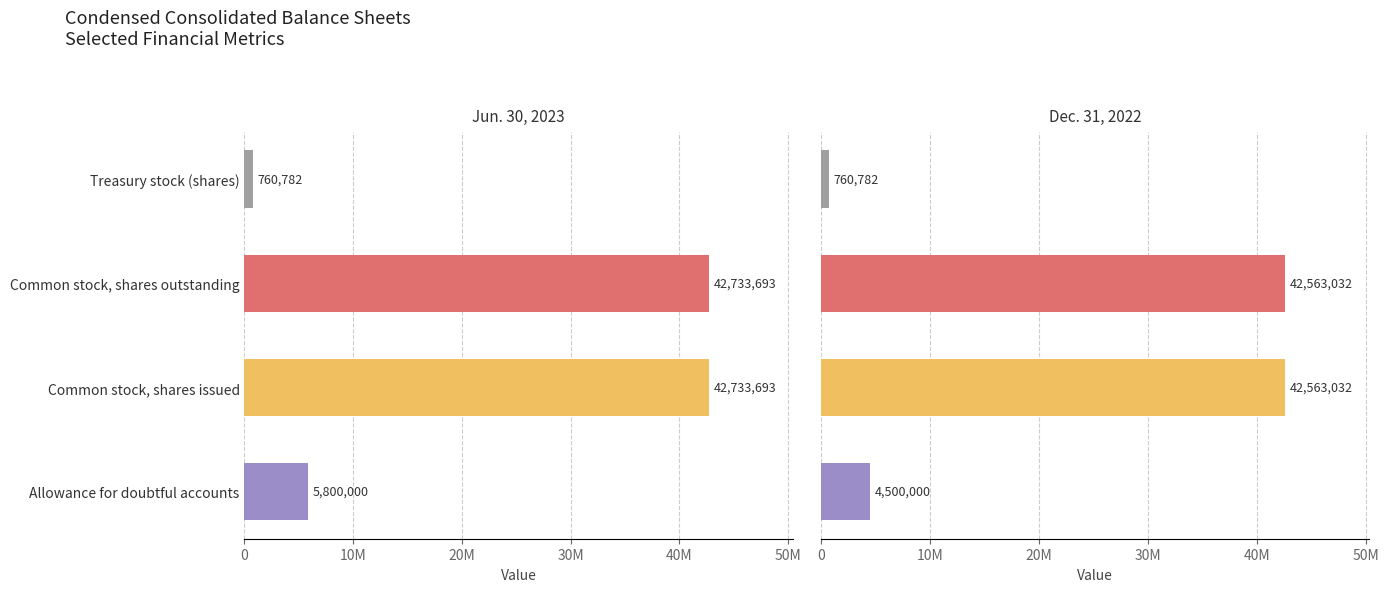

True or false: Jun. 30, 2023 has a value of 71184710 at Common stock, shares issued.

False